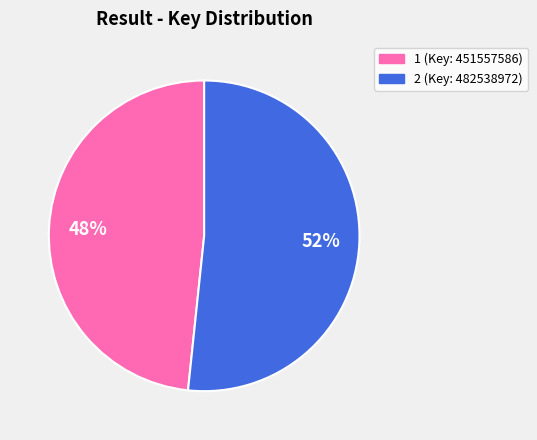

Do 2 and 1 together represent more than half of the pie?

Yes